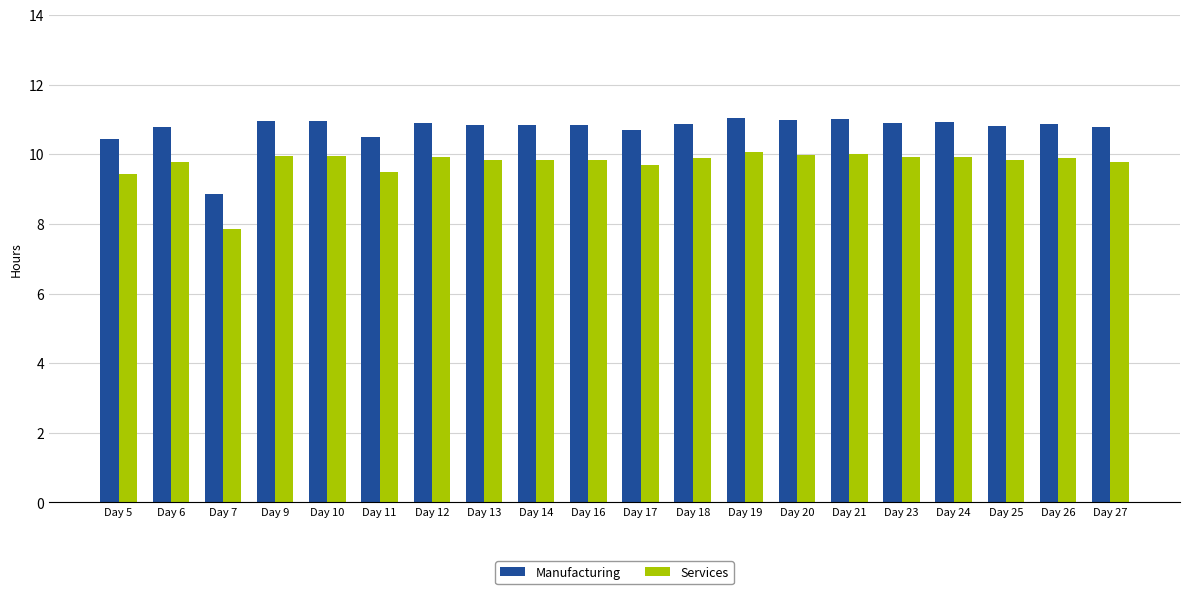

Is it true that Services equals 9.9 at Day 24?

True